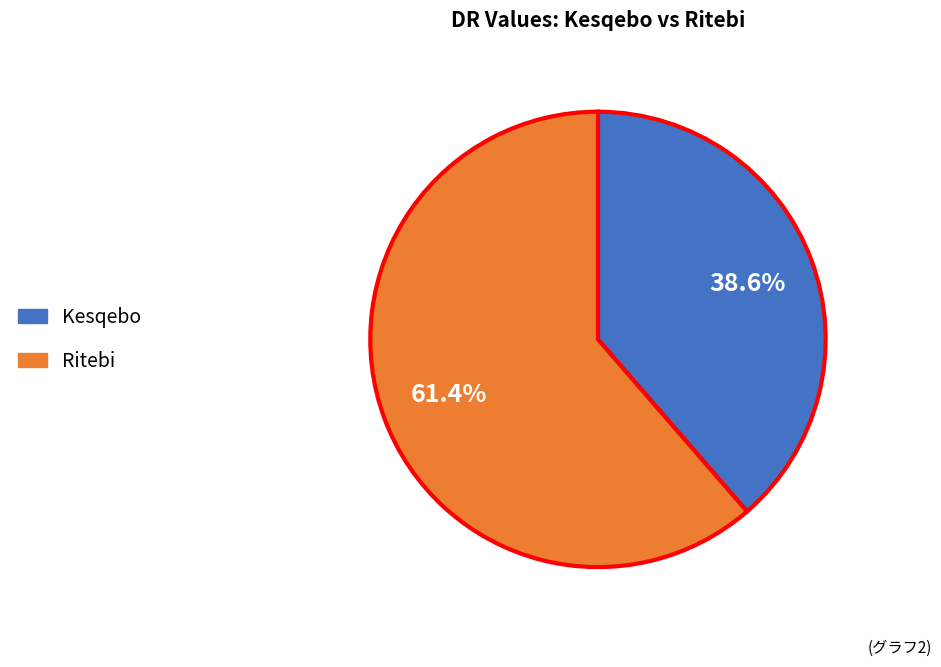

Is there a majority slice in this chart?

Yes